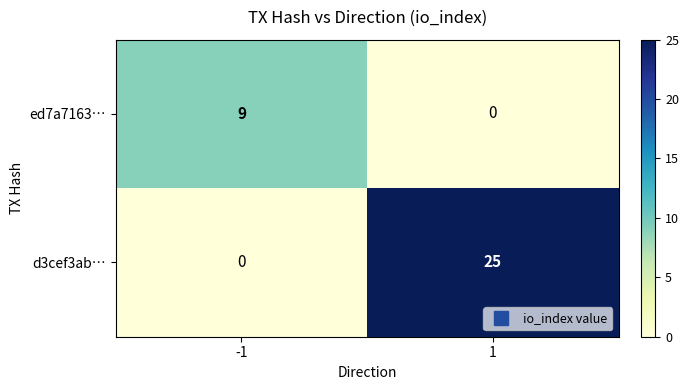

Reading left to right, transcribe all the data shown in this chart.

ed7a7163…: 9	0
d3cef3ab…: 0	25